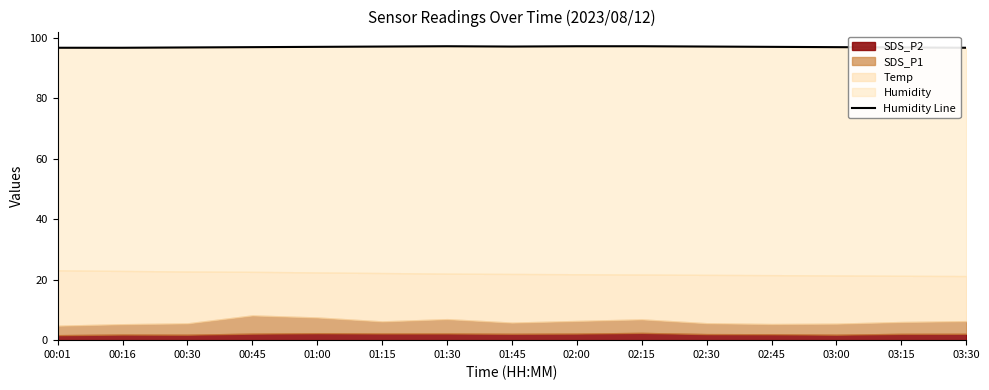

What is the change in value from 02:15 to 02:45?

-0.2